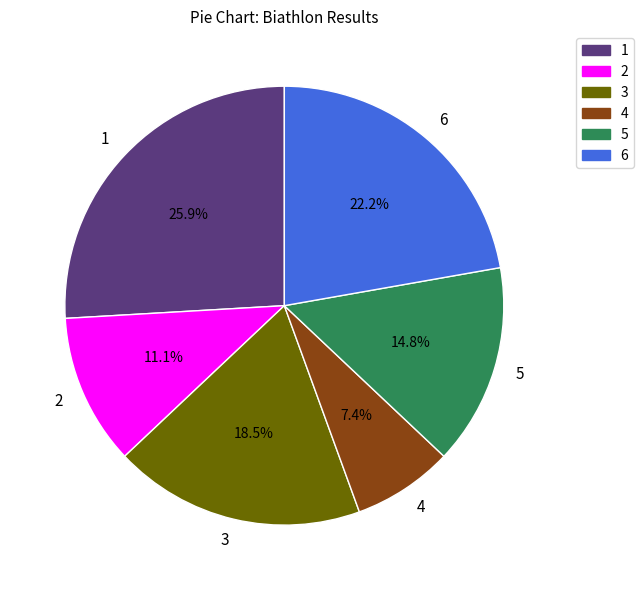

Does 5 account for over 50% of the chart?

No